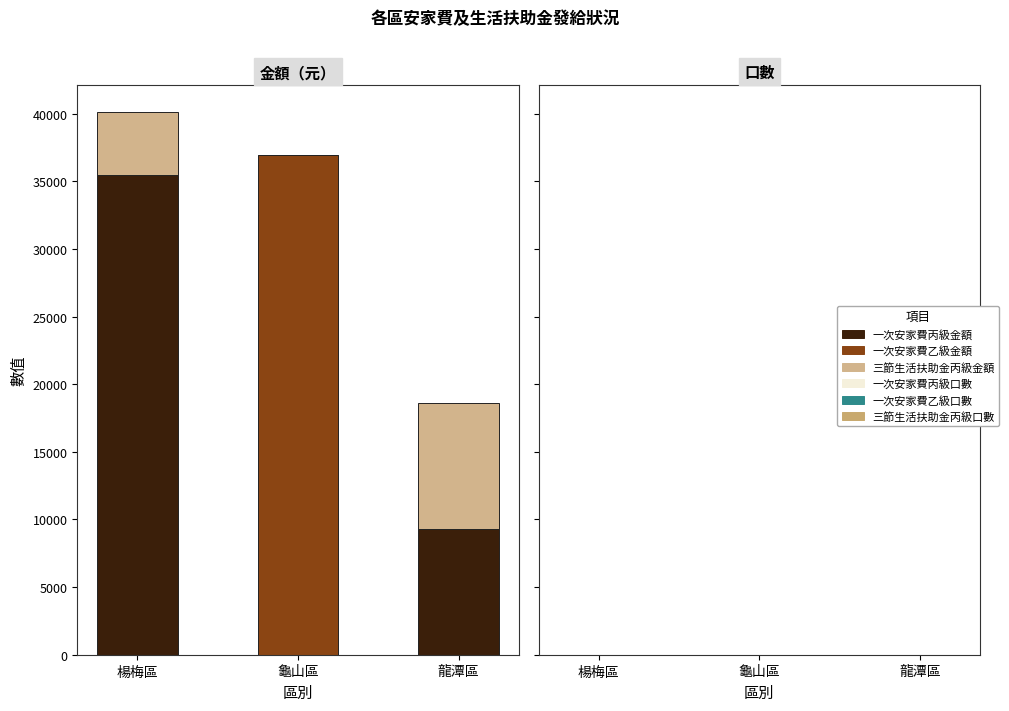

Is the value of 三節生活扶助金丙級金額 at 龜山區 greater than the value of 一次安家費乙級金額 at 楊梅區?

No